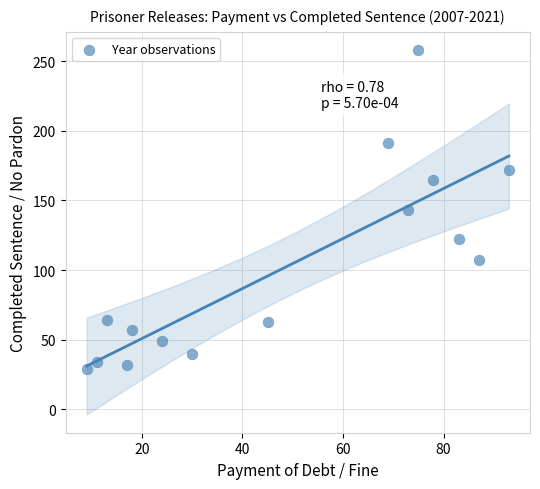

What is the range of X values (max minus min)?

84